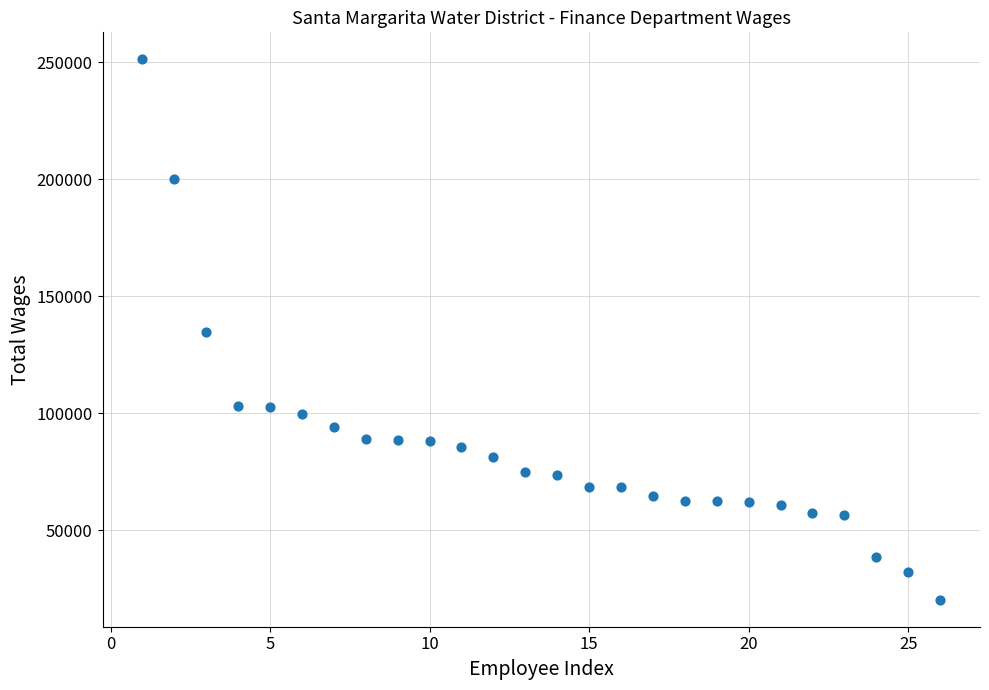

What is the range of Y values (max minus min)?

230829